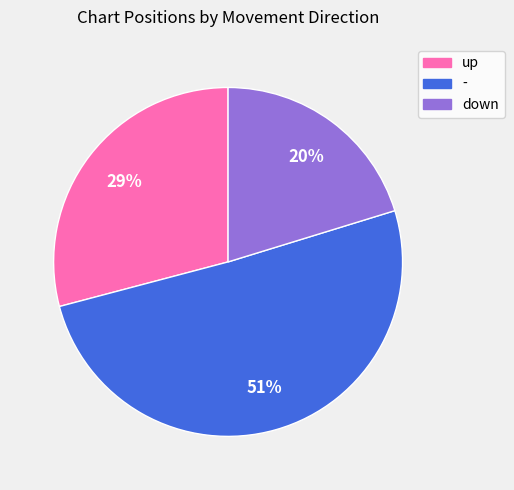

True or false: up accounts for 15% of the total.

False